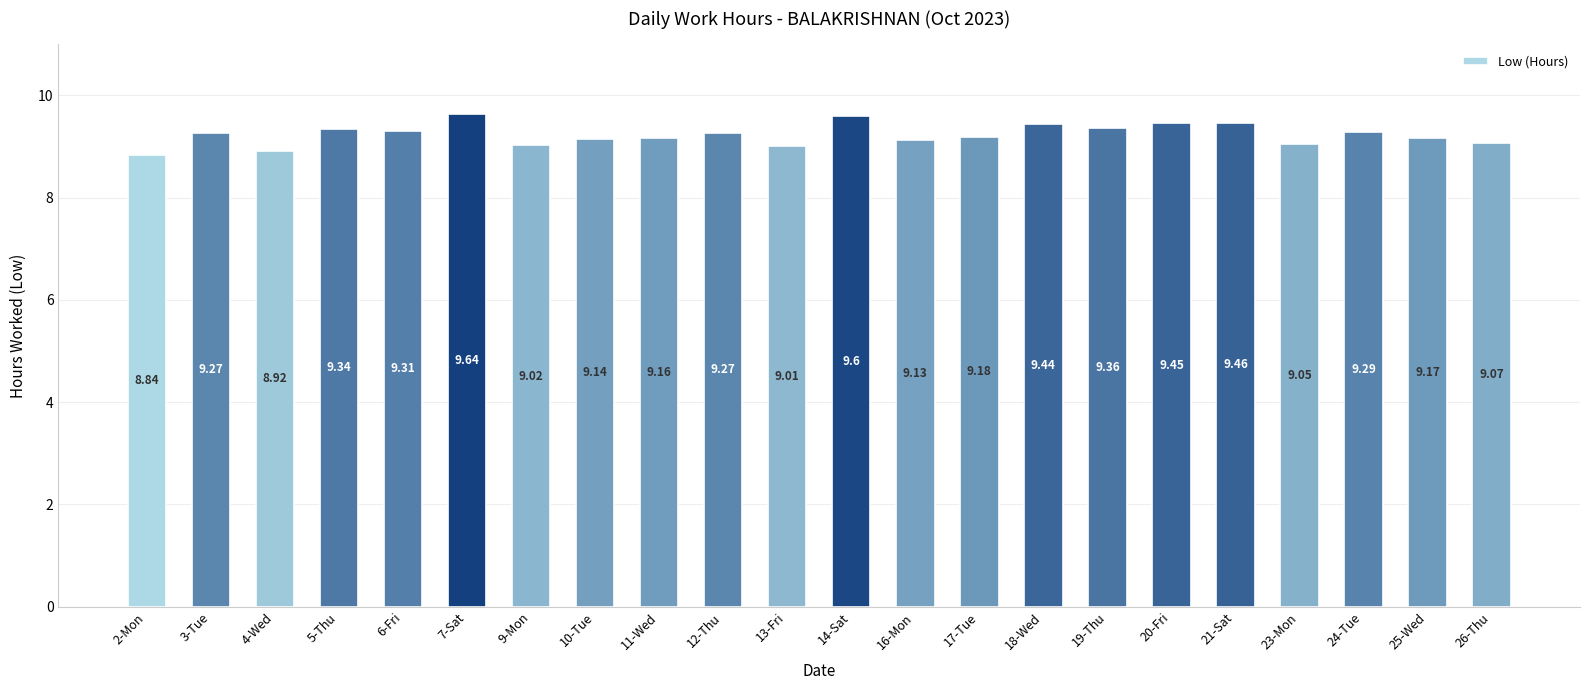

What is the difference between the maximum and second lowest values?

0.7